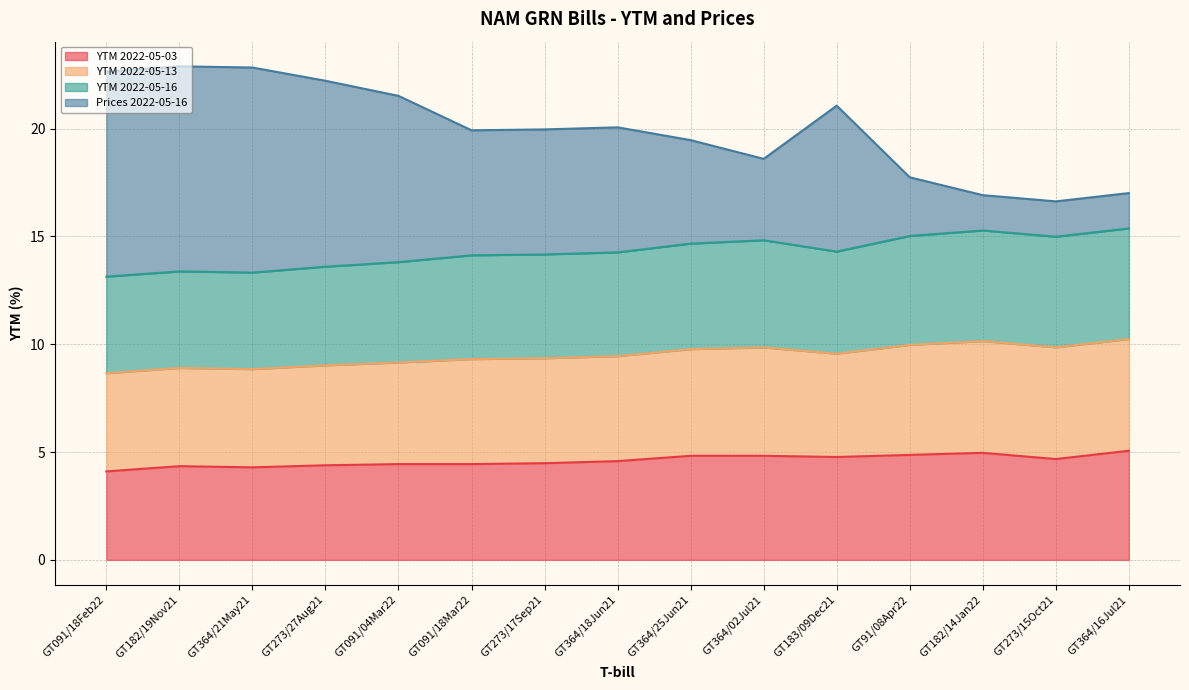

Does the chart have visible grid lines?

Yes